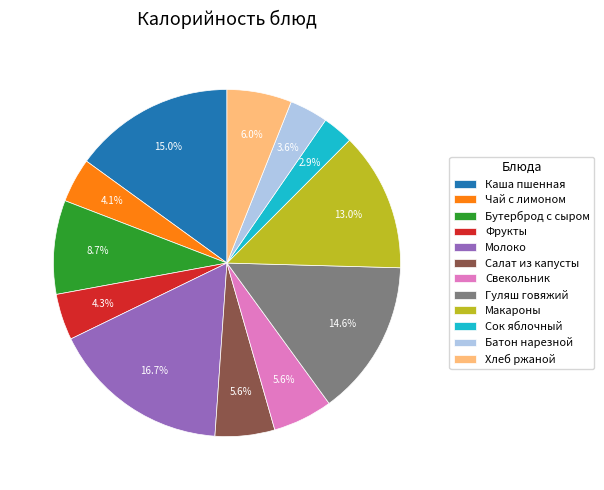

To the nearest percent, what is the difference between the largest and smallest slice percentages?

14%